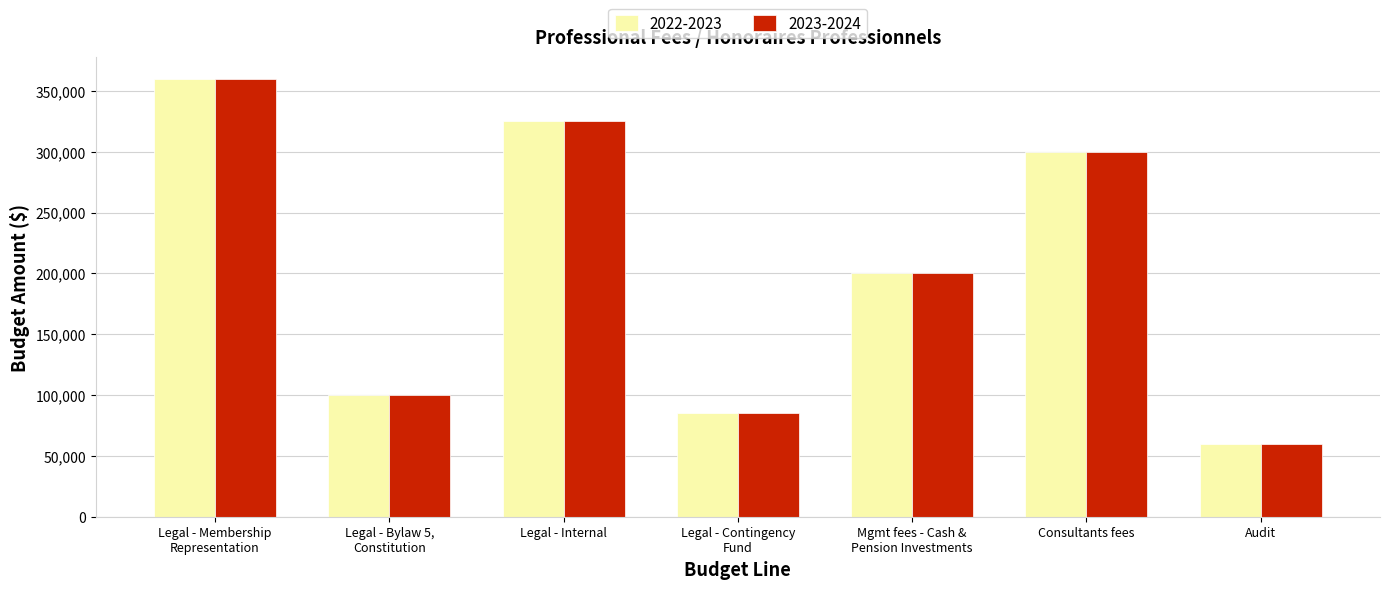

What is the minimum value shown in the chart?

60000